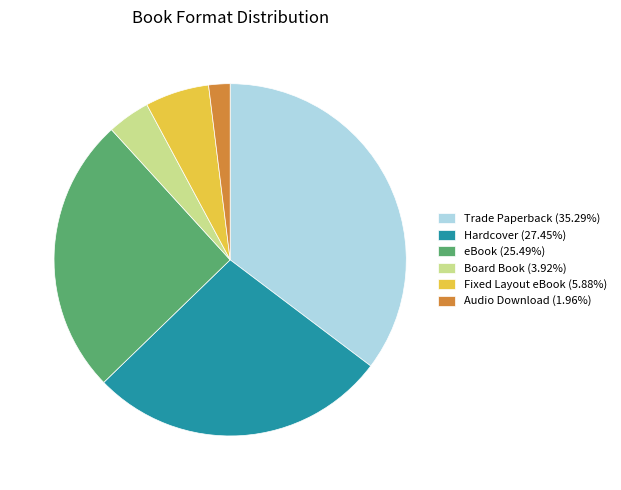

Count the number of slices in the pie.

6